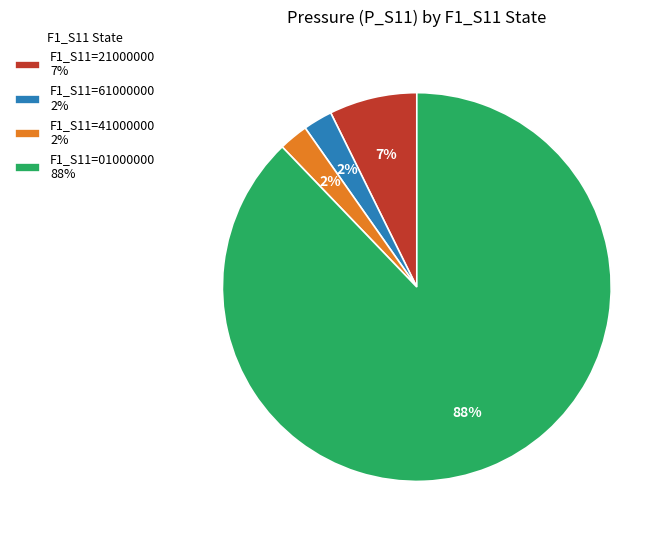

Which category has the biggest portion of the pie?

F1_S11=01000000 88%